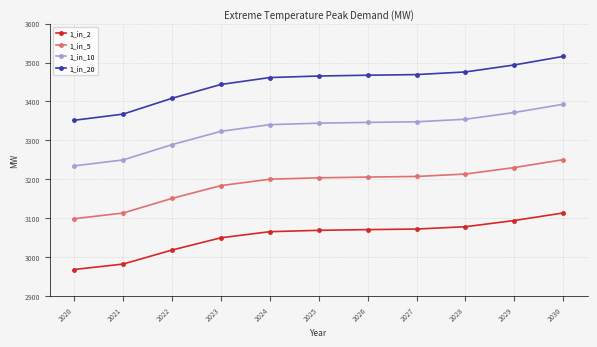

List the series in order of their overall mean, highest first.

1_in_20, 1_in_10, 1_in_5, 1_in_2